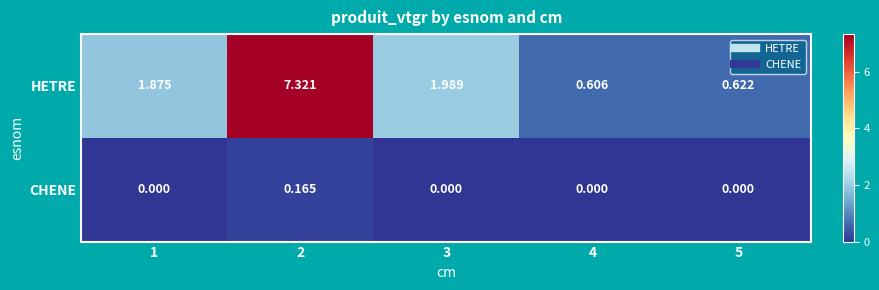

Which series has the largest total across all categories?

HETRE